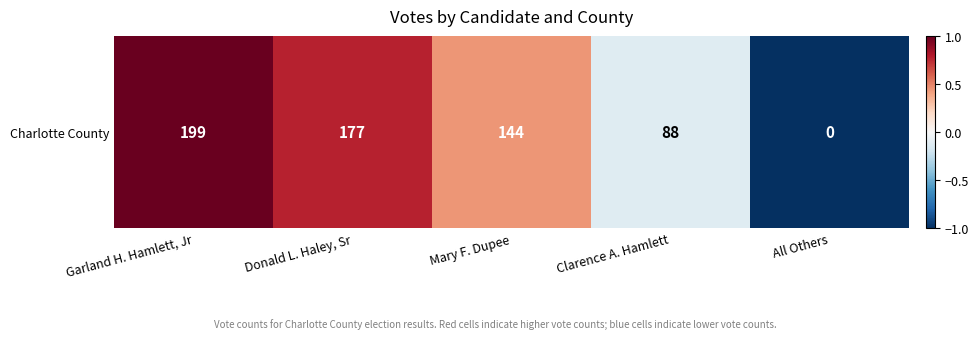

How many data points are above 0?

3